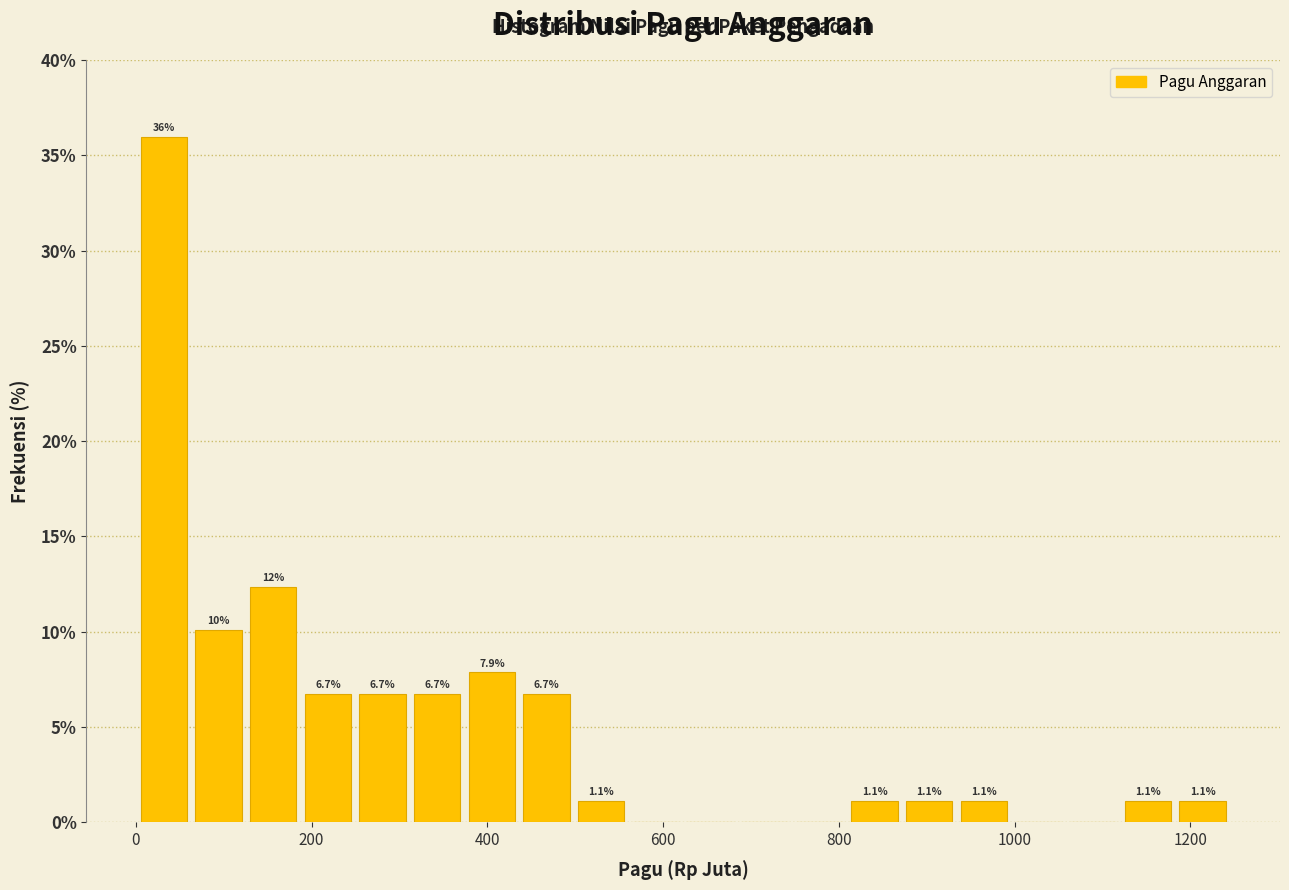

Read against the x-axis, roughly where is the centre of the tallest bar?

40